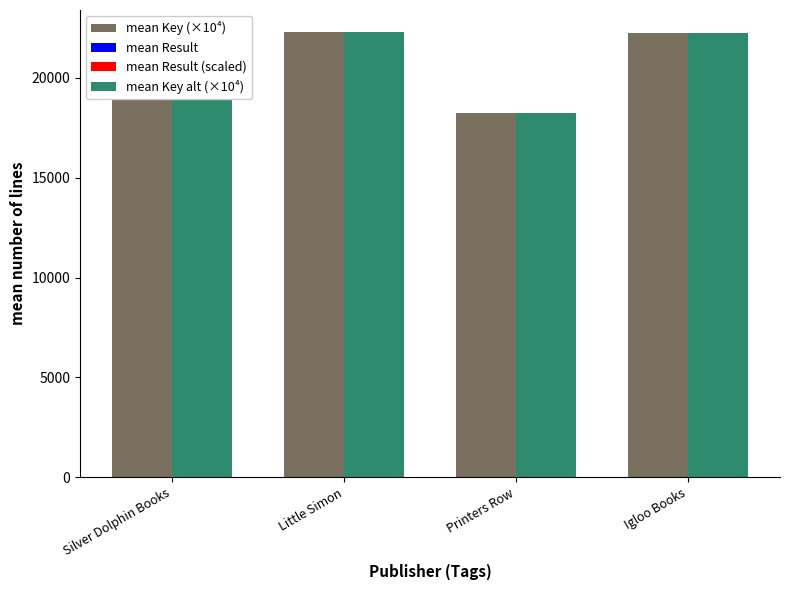

Which series has the largest range (max minus min)?

mean Key (×10⁴)